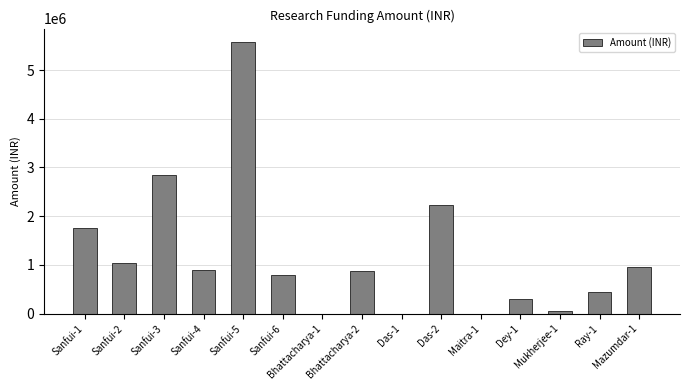

What is the greatest value displayed?

5573800